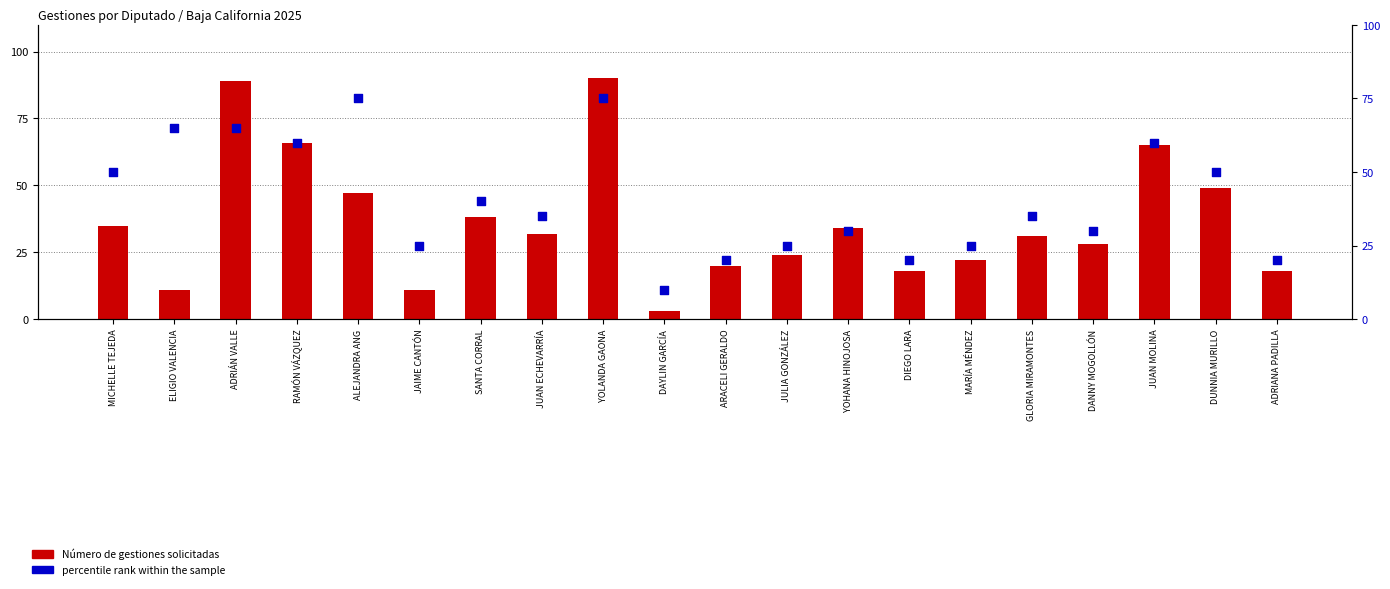

Is the value of percentile rank within the sample at JUAN MOLINA greater than the value of Número de gestiones solicitadas at JUAN MOLINA?

No